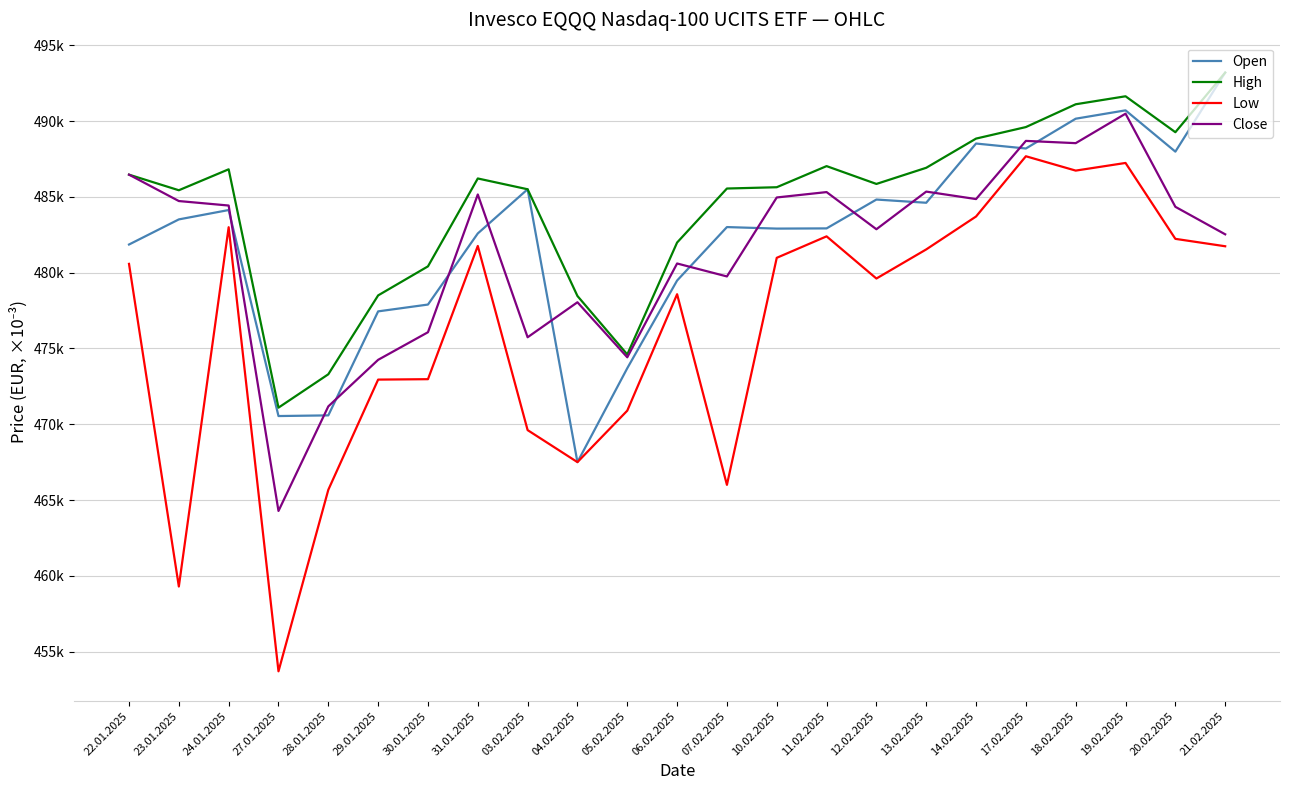

Reading left to right, transcribe all the data shown in this chart.

Open: 481855	483512	484130	470540	470584	477445	477895	482586	485500	467500	473695	479479	483006	482905	482919	484822	484610	488517	488189	490155	490706	487982	493196
High: 486464	485435	486817	471094	473296	478499	480414	486212	485500	478460	474604	481986	485549	485634	487027	485851	486917	488843	489603	491107	491634	489264	493196
Low: 480578	459295	482997	453702	465674	472944	472972	481760	469612	467500	470896	478576	466000	480978	482394	479612	481532	483704	487678	486731	487236	482229	481740
Close: 486464	484723	484427	464279	471177	474249	476069	485156	475737	478046	474416	480604	479749	484959	485314	482863	485346	484853	488691	488542	490486	484343	482528